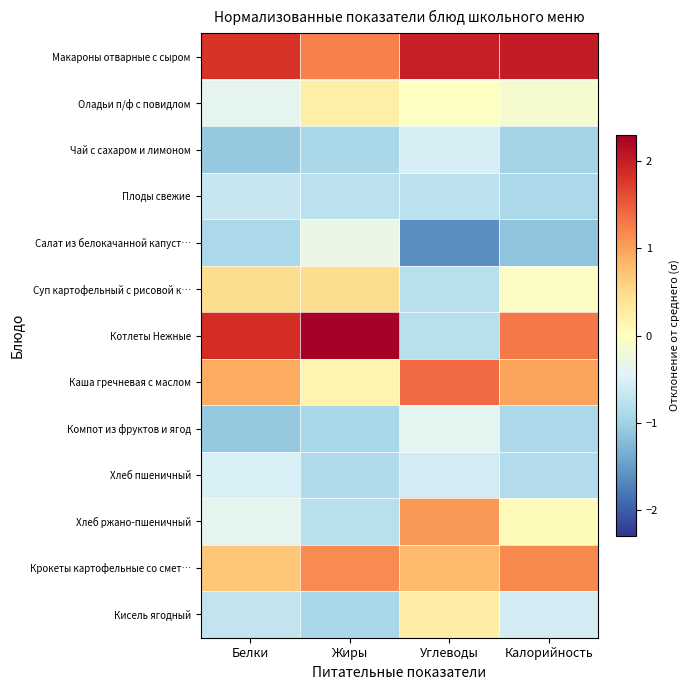

At Жиры, list the series in order from smallest to largest.

Чай с сахаром и лимоном, Компот из фруктов и ягод, Кисель ягодный, Хлеб пшеничный, Хлеб ржано-пшеничный, Плоды свежие, Салат из белокачанной капуст…, Каша гречневая с маслом, Оладьи п/ф с повидлом, Суп картофельный с рисовой к…, Крокеты картофельные со смет…, Макароны отварные с сыром, Котлеты Нежные